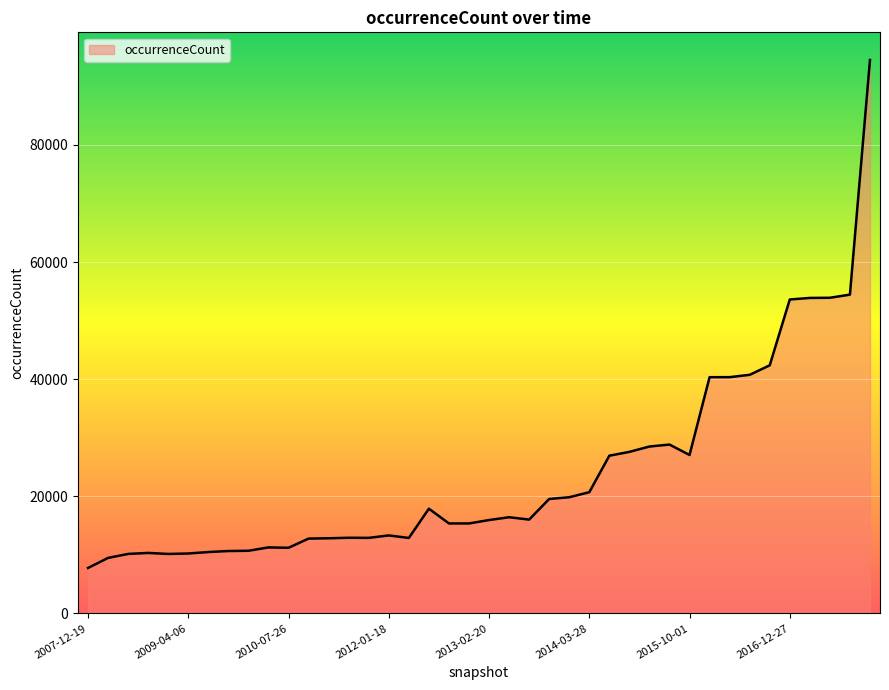

What is the minimum value shown in the chart?

7766